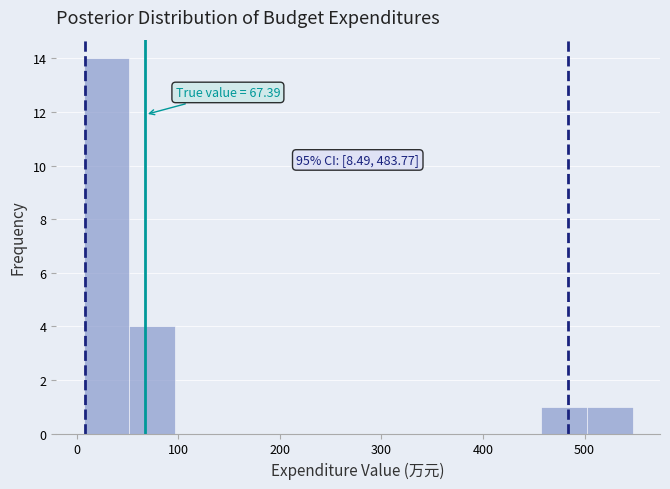

Over which range of the x-axis is the bar tallest?

10 to 50